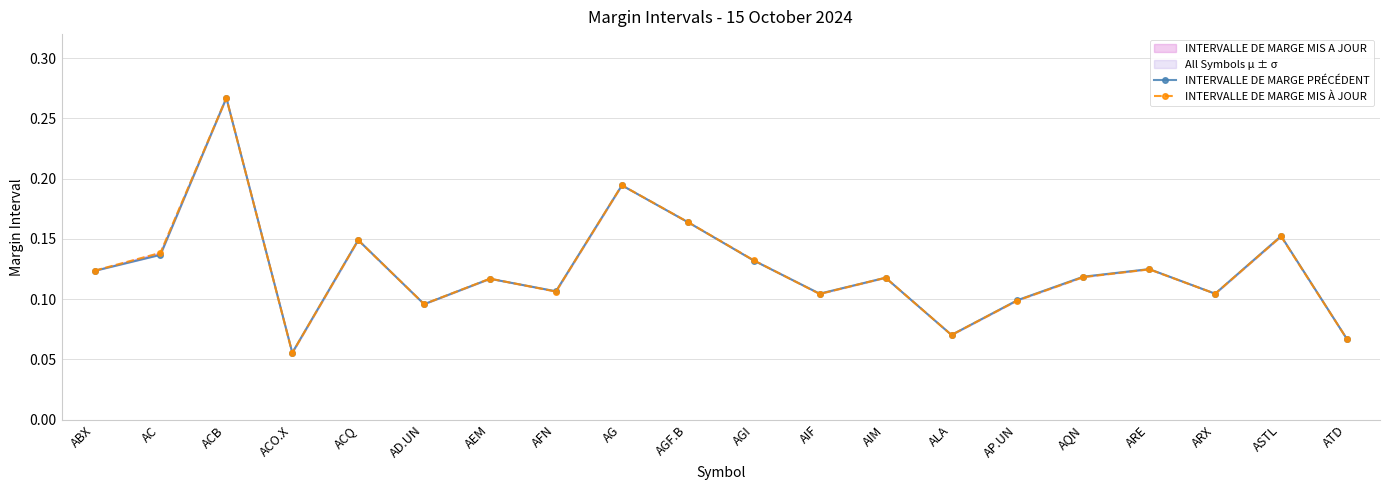

True or false: INTERVALLE DE MARGE MIS À JOUR and INTERVALLE DE MARGE PRÉCÉDENT intersect in this chart.

True